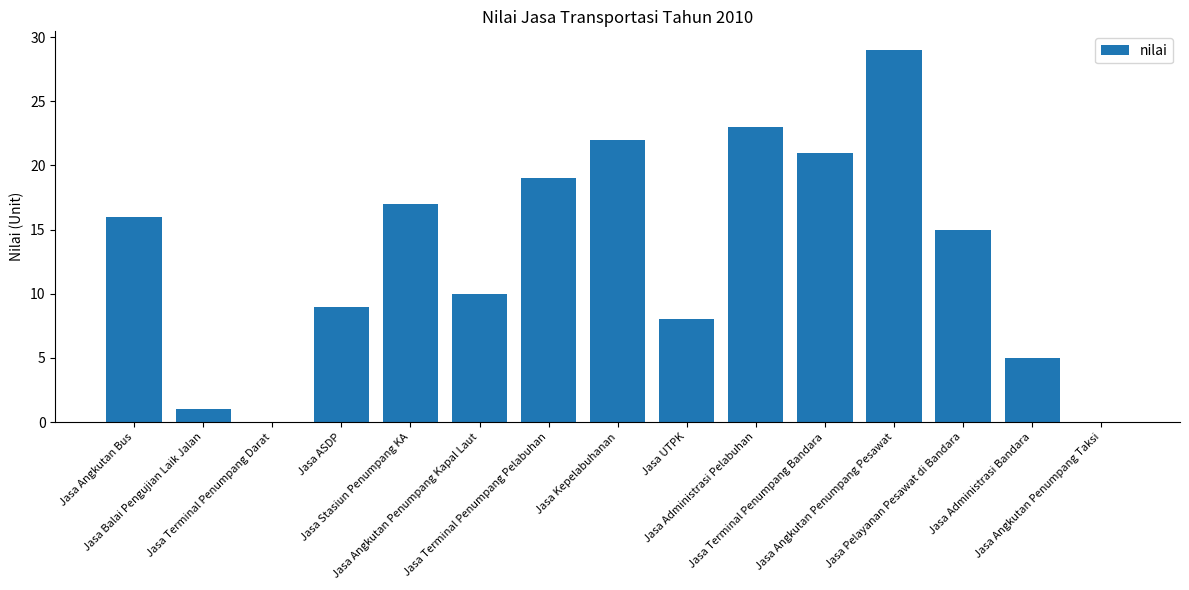

The value at Jasa ASDP is 3. True or false?

False